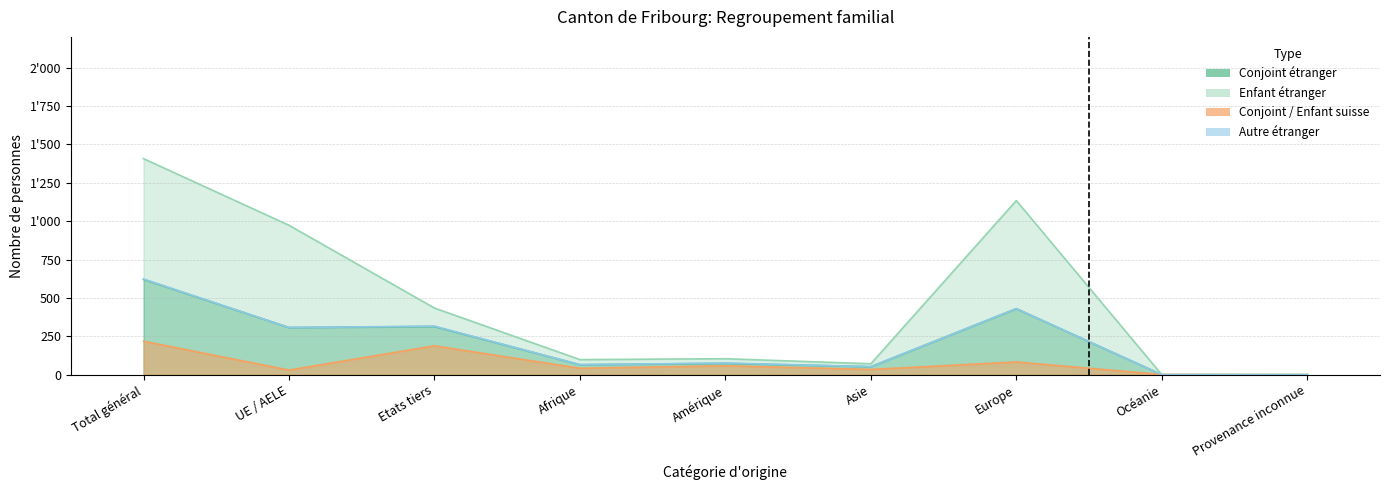

True or false: Conjoint_etranger and Conjoint_suisse intersect in this chart.

True